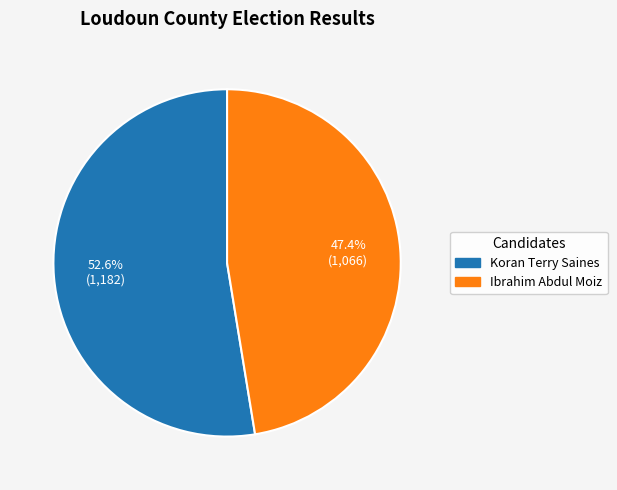

Rank the categories by value from highest to lowest.

Koran Terry Saines, Ibrahim Abdul Moiz